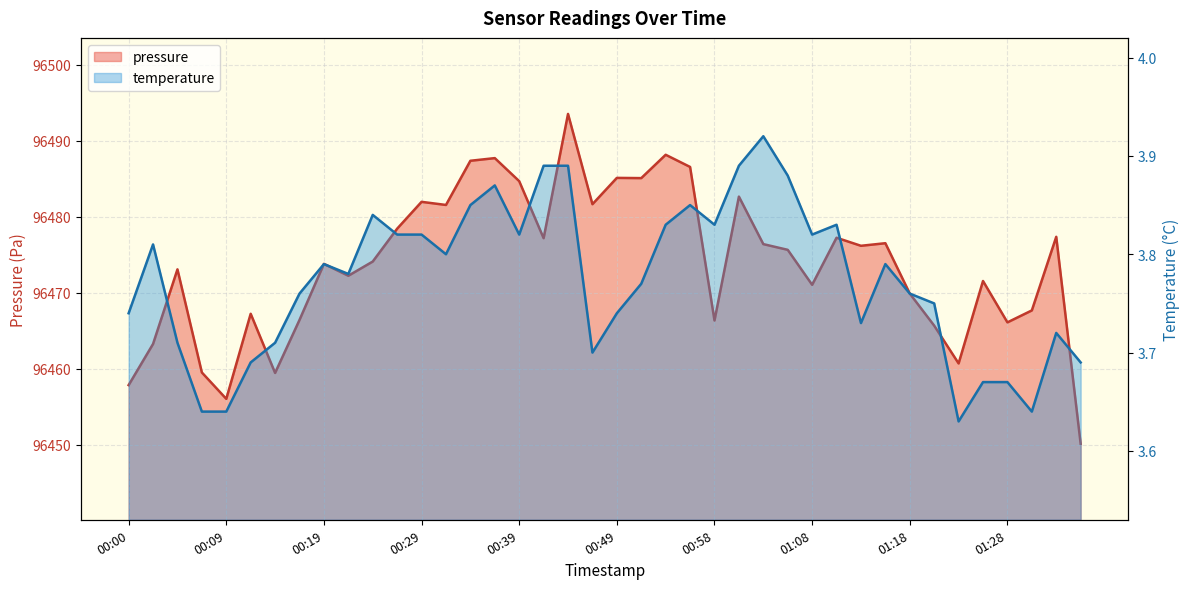

What is the difference between the second highest and second lowest values in the pressure series?

32.1